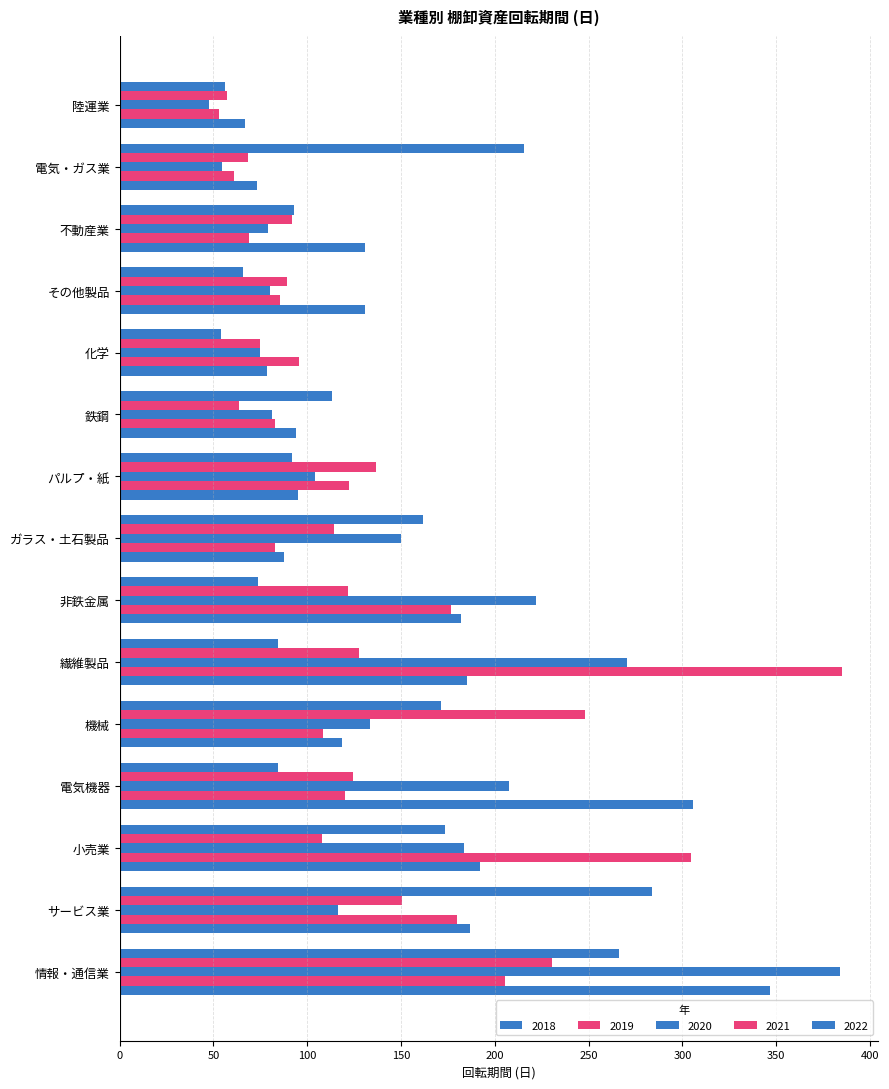

Is it true that 2021 equals 121.9 at 非鉄金属?

True